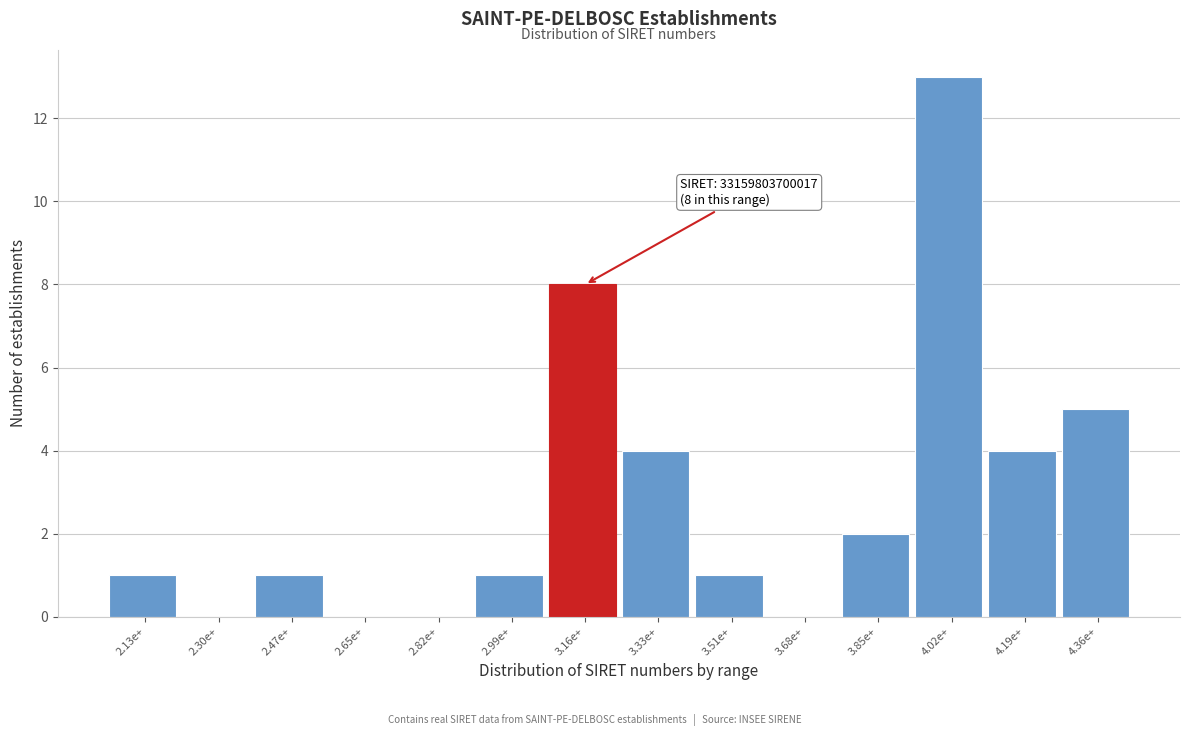

Reading right to left, what are all the values shown in this chart?

4.36e+=5	4.19e+=4	4.02e+=13	3.85e+=2	3.68e+=0	3.51e+=1	3.33e+=4	3.16e+=8	2.99e+=1	2.82e+=0	2.65e+=0	2.47e+=1	2.30e+=0	2.13e+=1